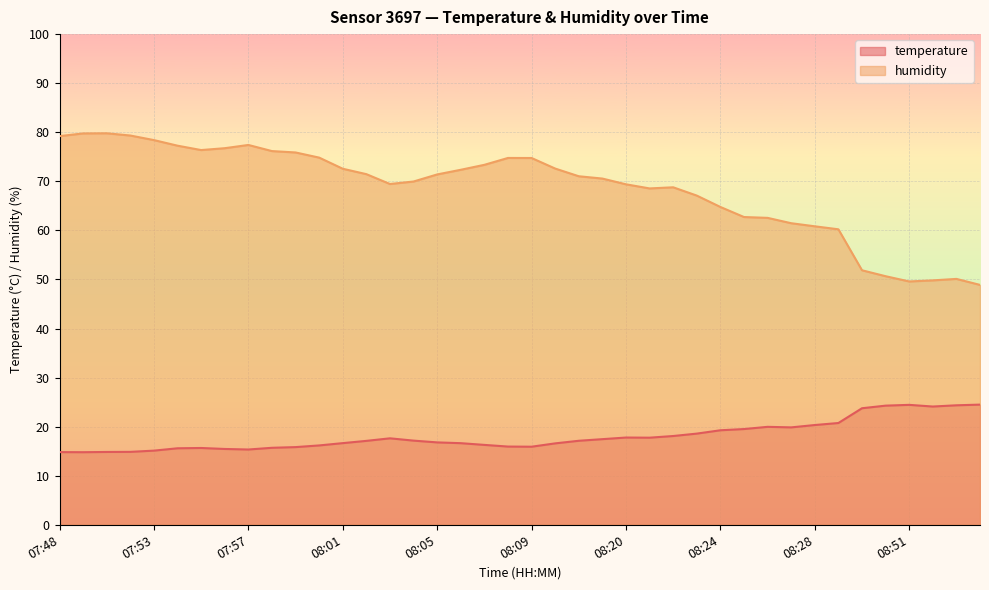

True or false: temperature and humidity cross at least once.

False